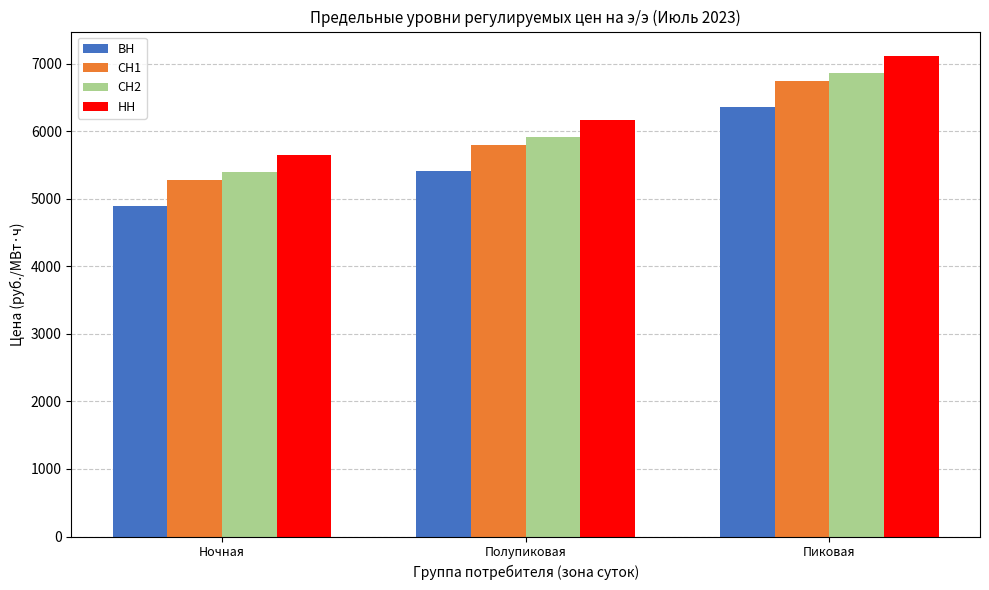

What is the label of the 1st bar from the left?

Ночная